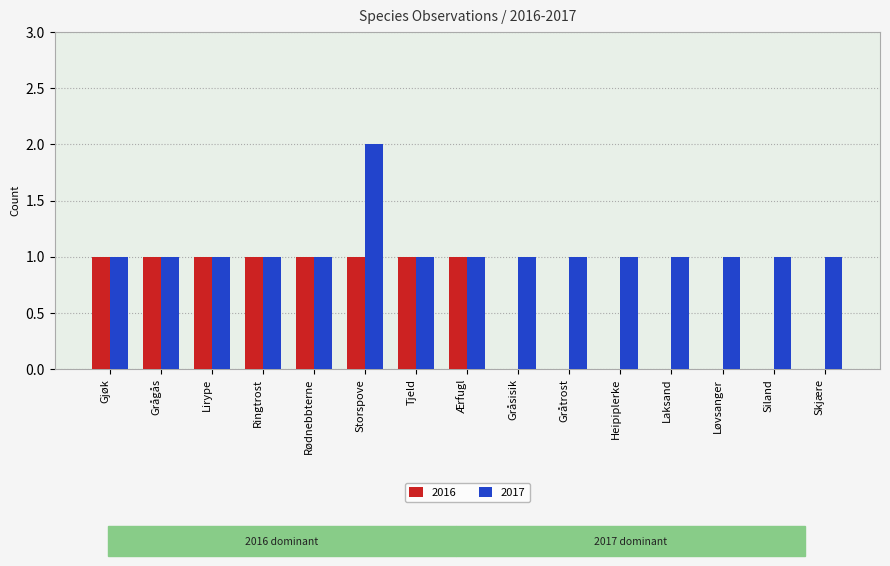

What is the sum of the 2017 values at Skjære and Løvsanger?

2